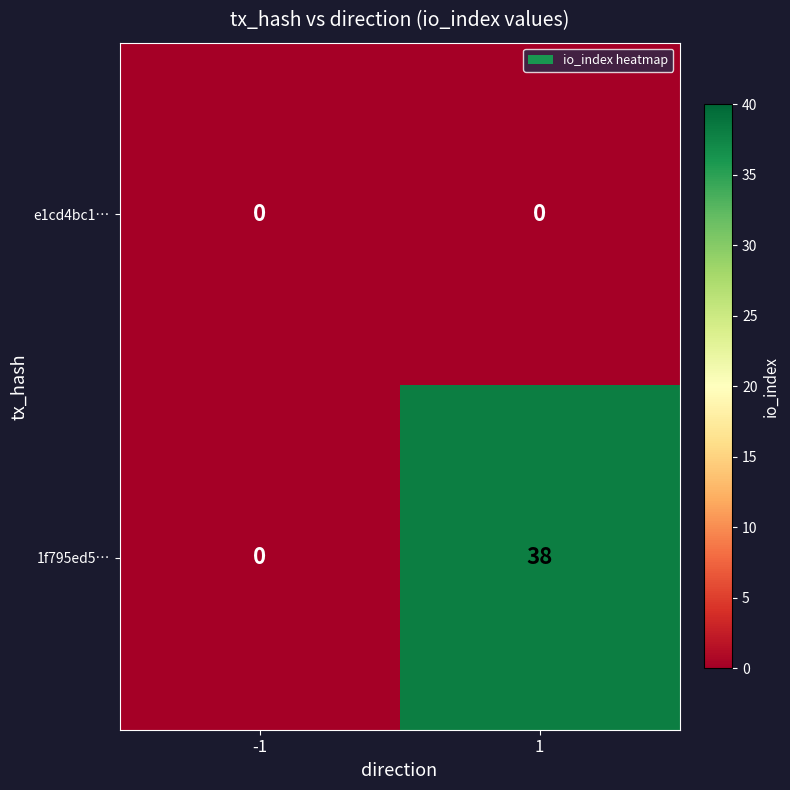

What is the greatest value displayed?

38